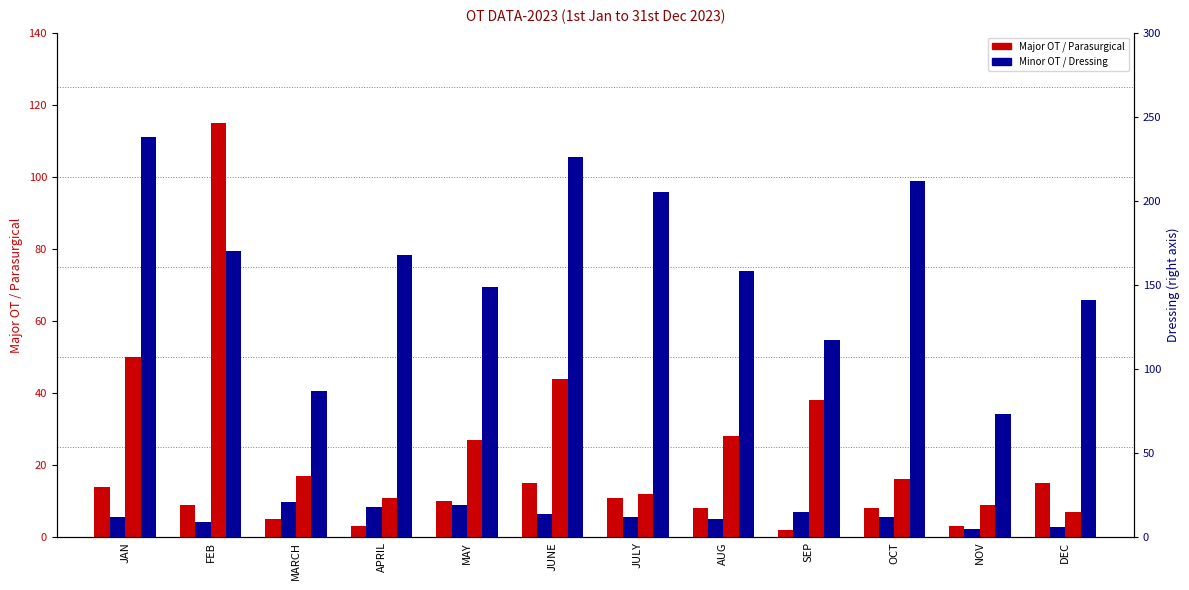

List the labels in order of Minor OT value, smallest first.

NOV, DEC, FEB, AUG, JAN, JULY, OCT, JUNE, SEP, APRIL, MAY, MARCH